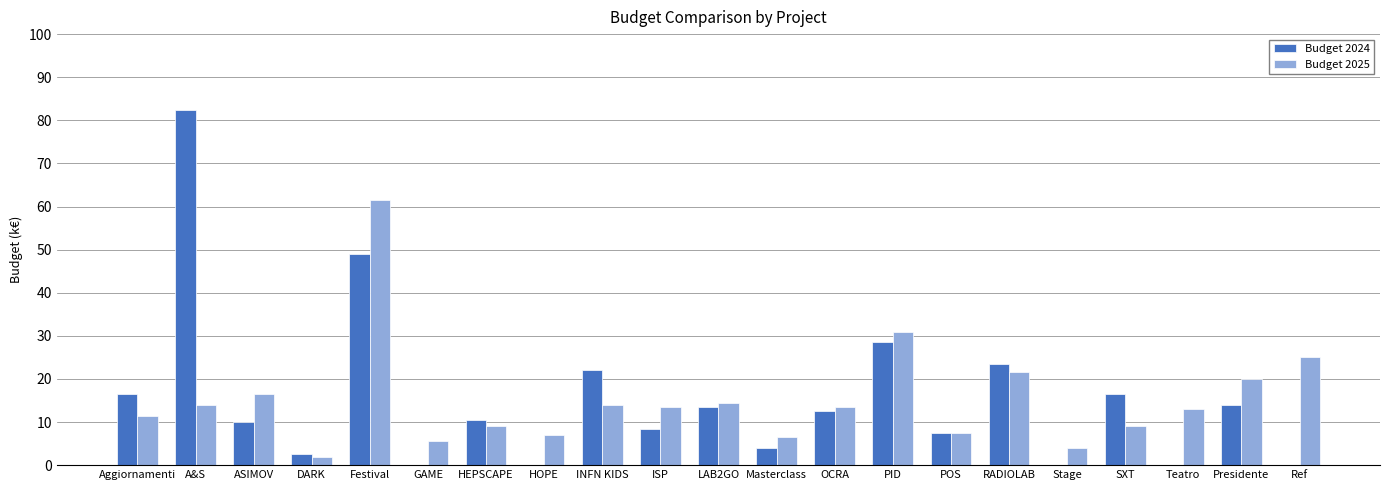

At which category is the sum across all series the highest?

Festival